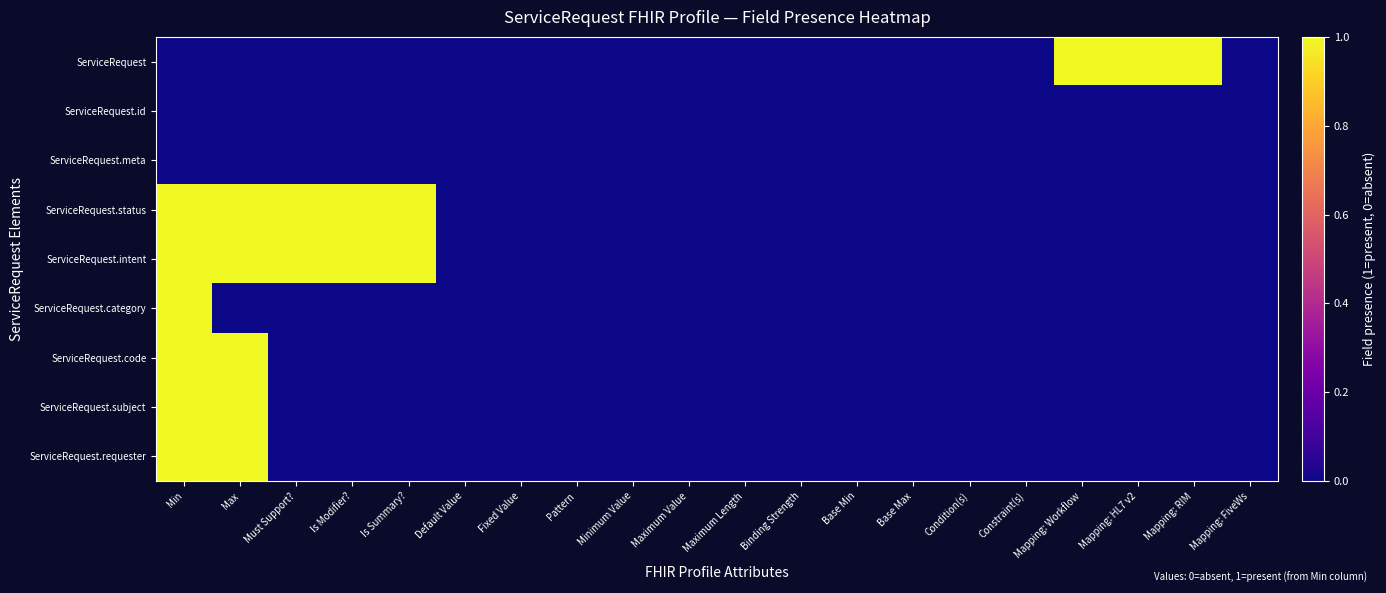

How many series are shown in this chart?

9